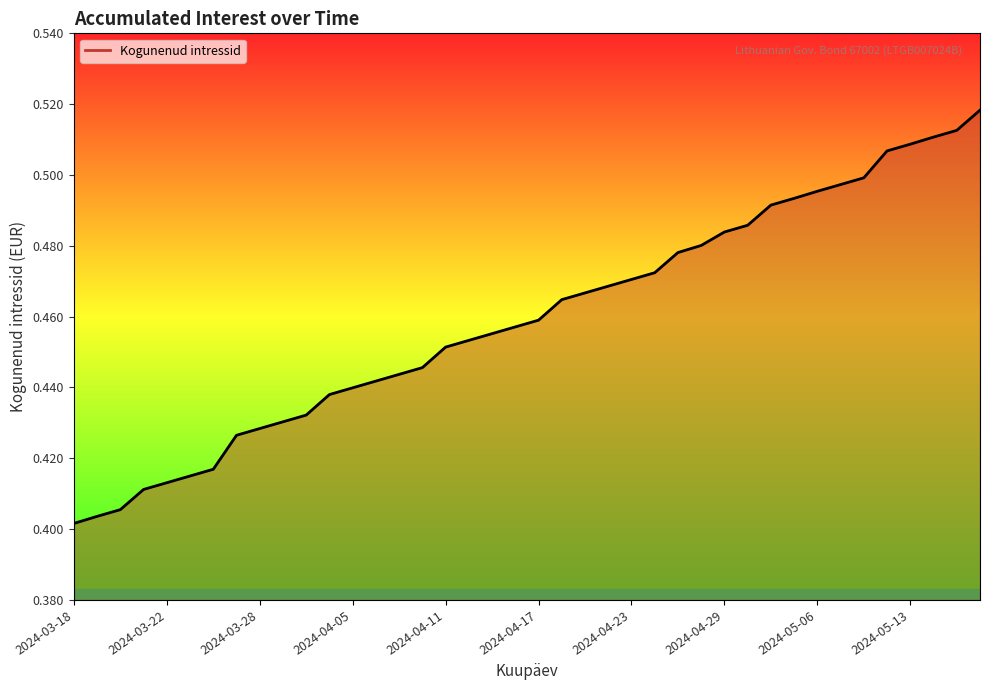

Count the values in the range 0 to 1.

40